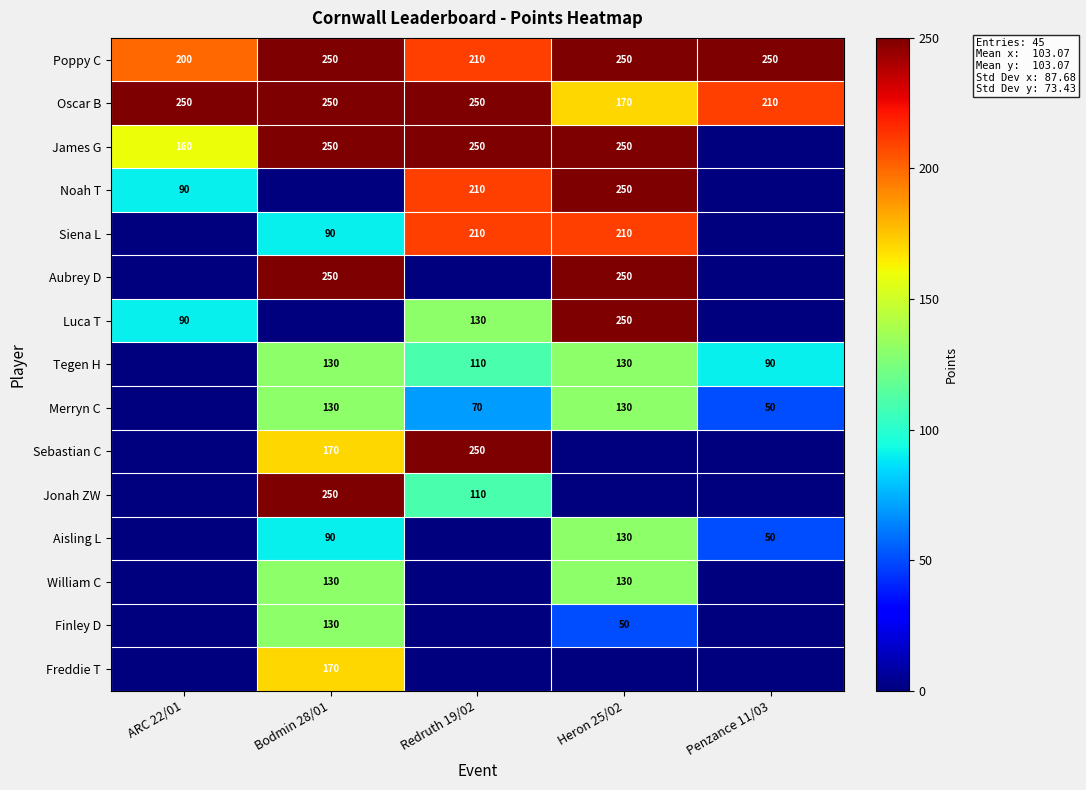

The James G series shows 89 at ARC 22/01. True or false?

False